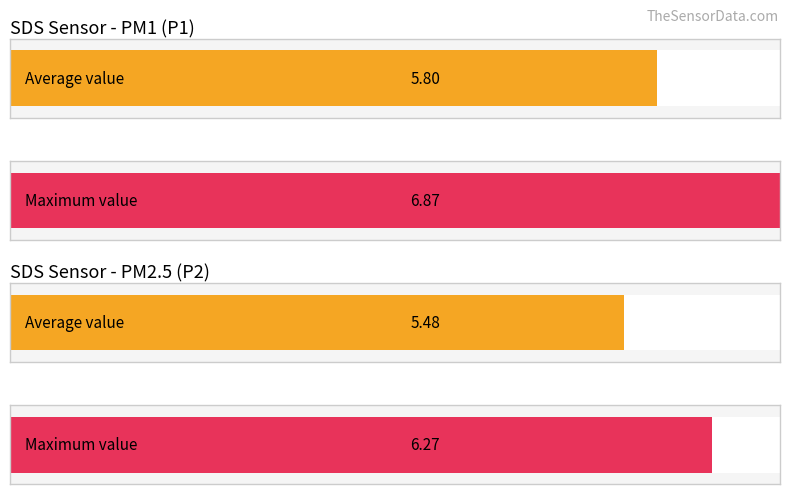

Are the bars grouped side by side (vs. stacked)?

Yes